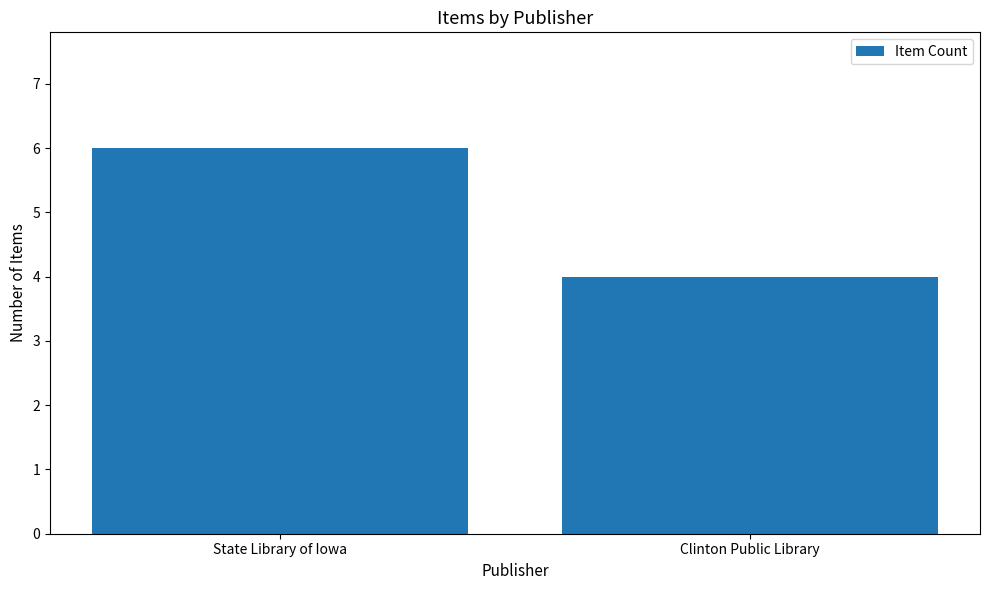

List the labels in order of value, largest first.

State Library of Iowa, Clinton Public Library